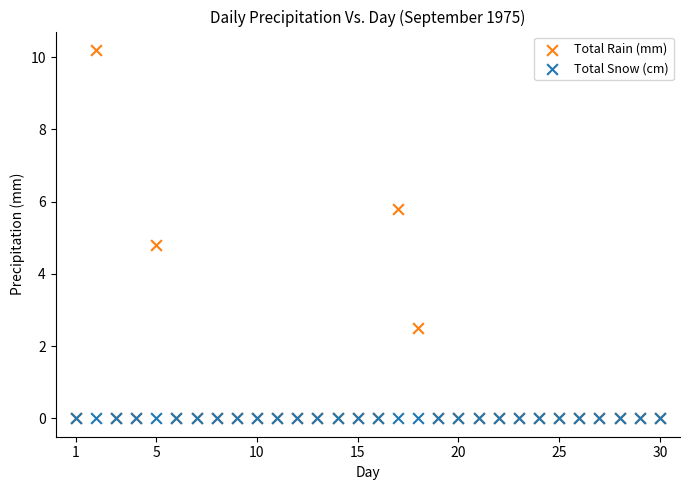

In the Total Rain (mm) series, what Y value is closest to 5?

4.8